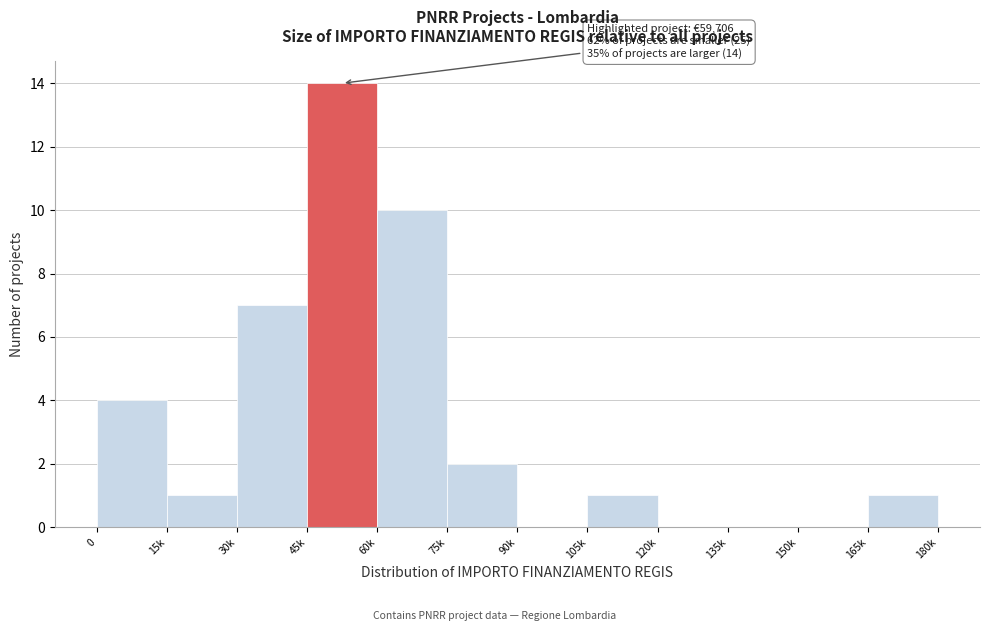

Reading left to right, what are all the values shown in this chart?

0=4	15k=1	30k=7	45k=14	60k=10	75k=2	90k=0	105k=1	120k=0	135k=0	150k=0	165k=1